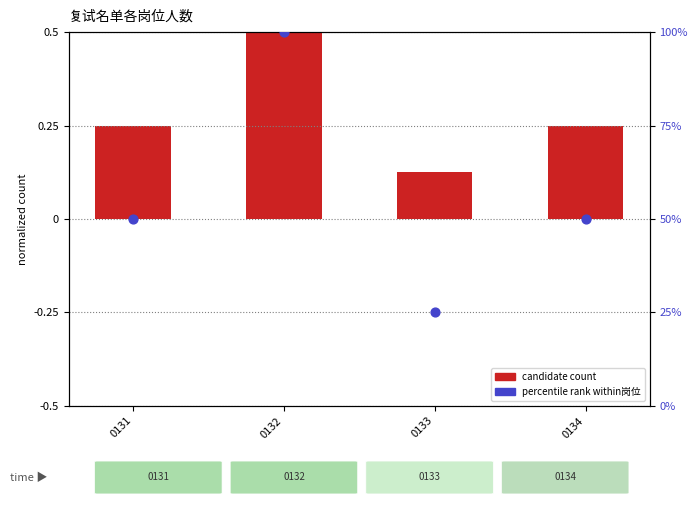

At which category is the sum across all series the highest?

0132